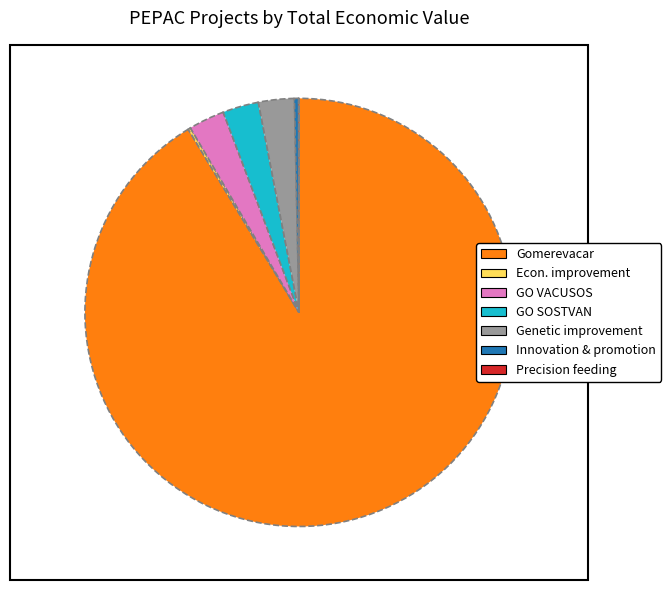

Is there a majority slice in this chart?

Yes